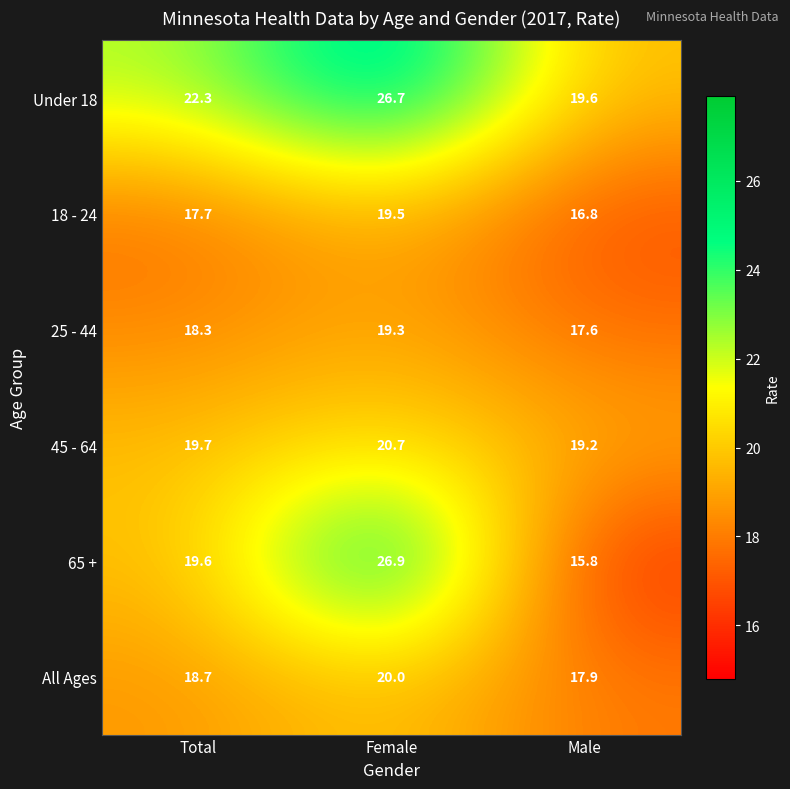

What is the minimum value shown in the chart?

15.8